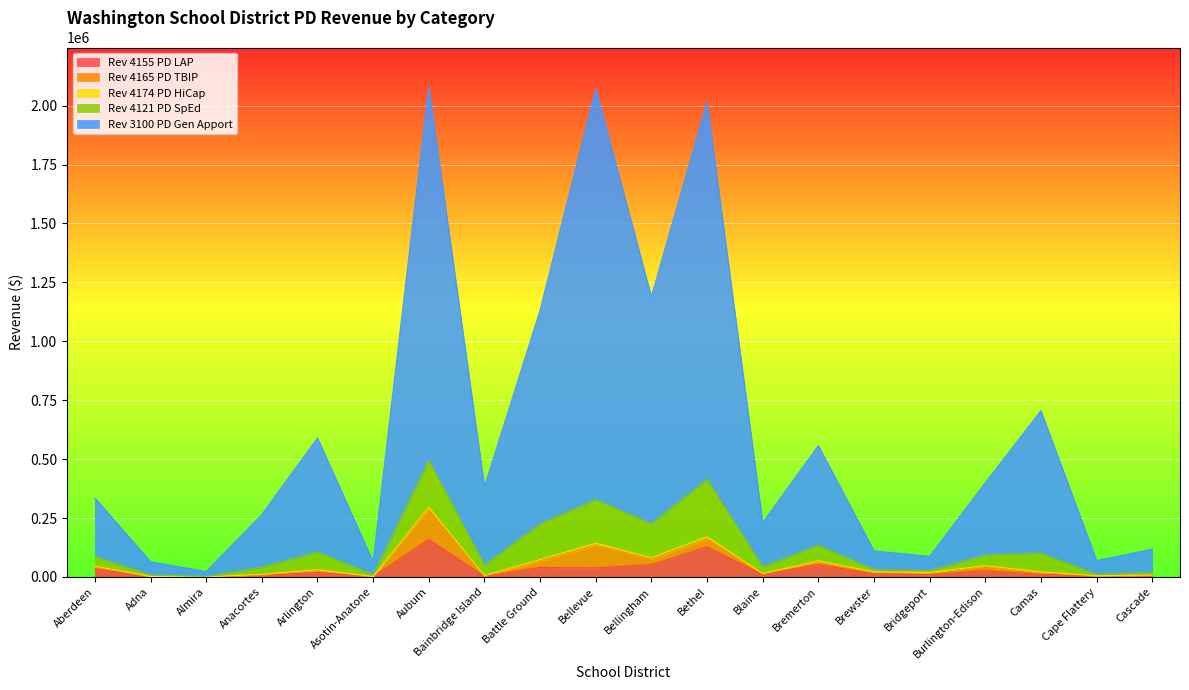

Between Battle Ground and Bellingham, which is larger?

Bellingham